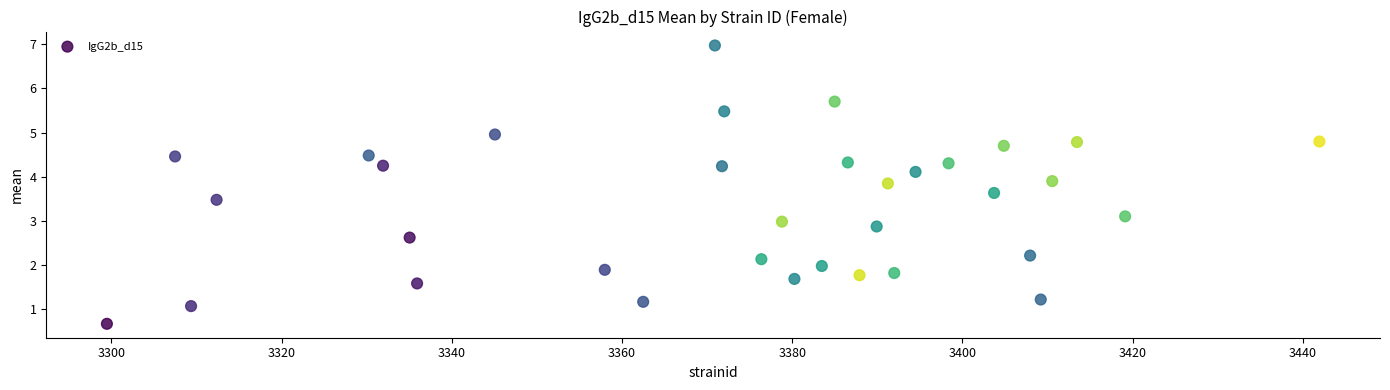

What is the range of X values (max minus min)?

142.5